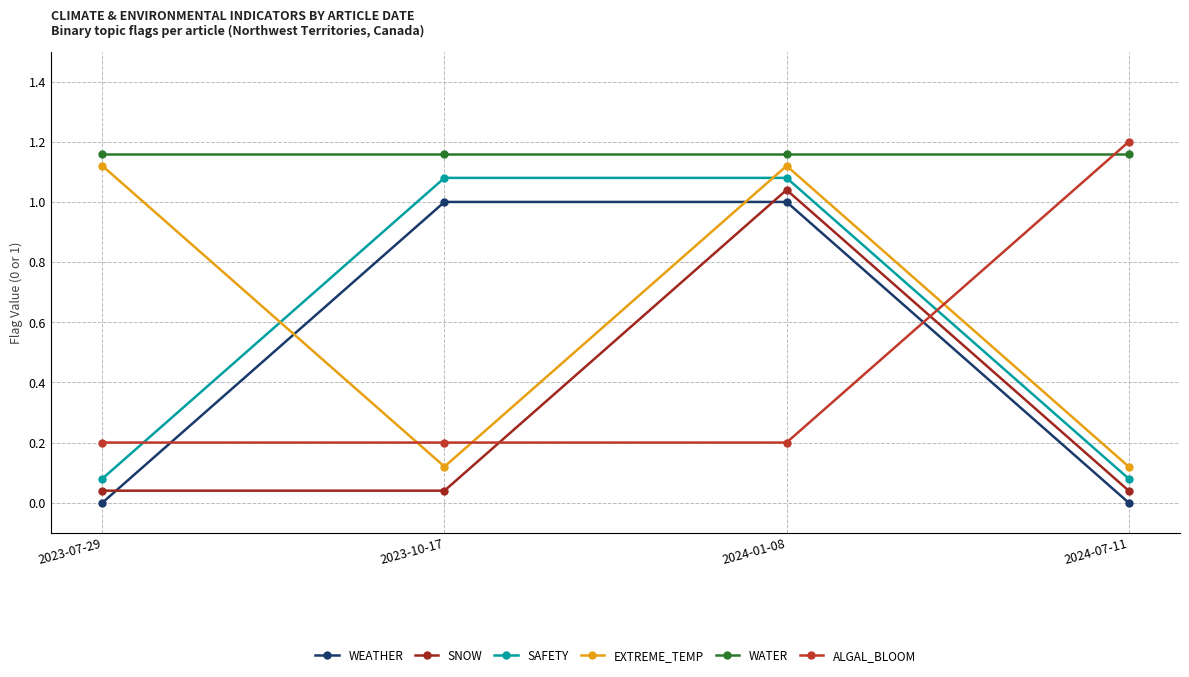

List the labels in order of SAFETY value, smallest first.

2023-07-29, 2024-07-11, 2023-10-17, 2024-01-08